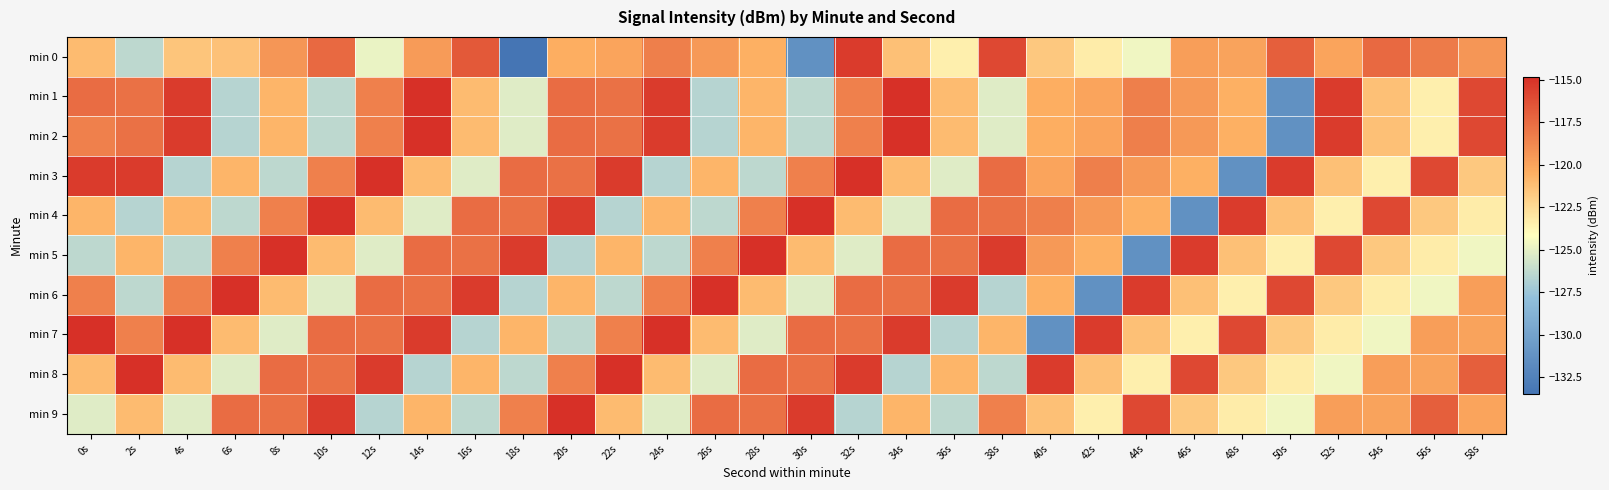

Between 38s and 54s, which is larger?

38s